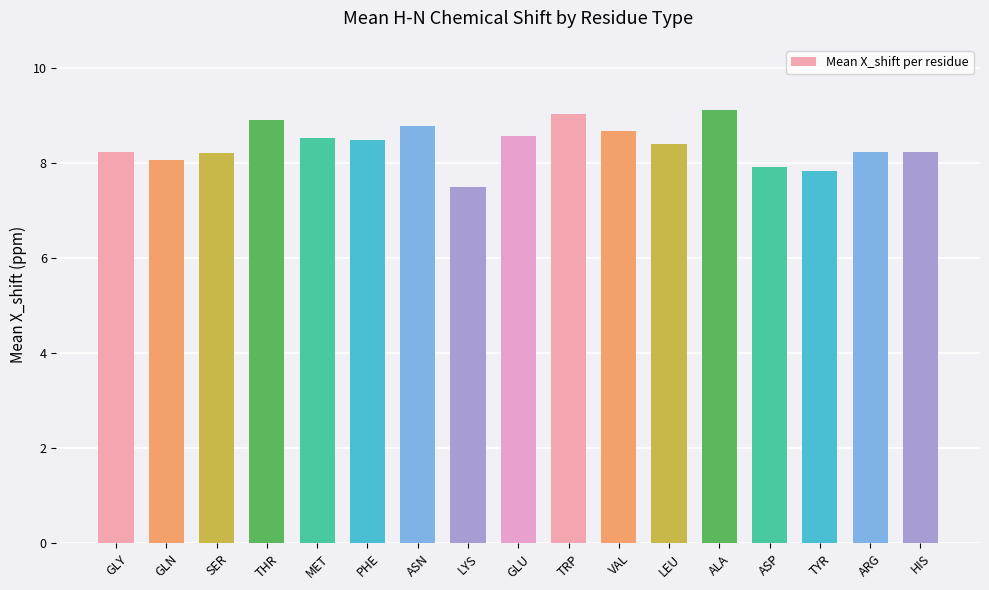

Is it true that the value at LEU is 8.4?

True